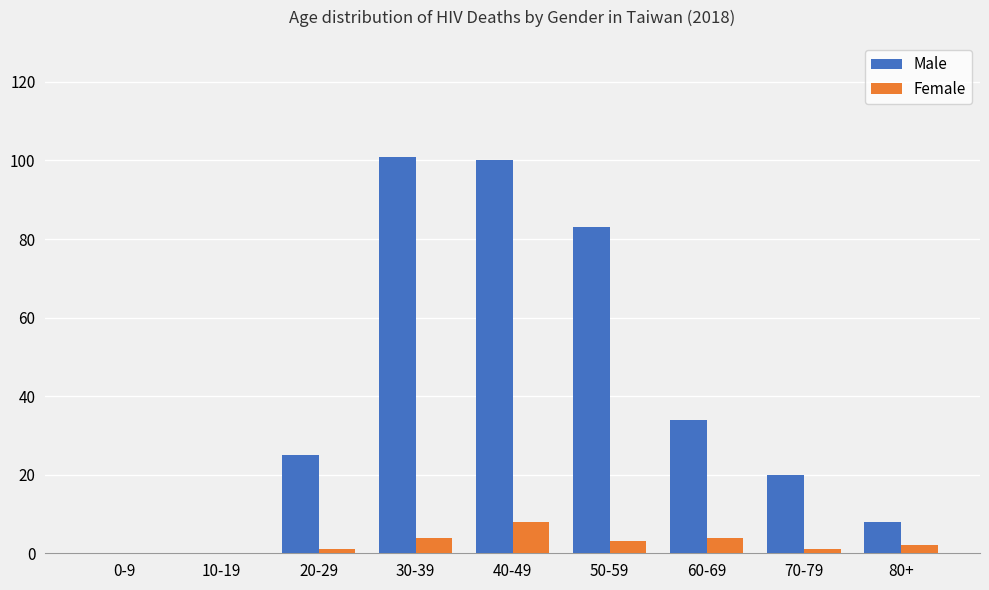

What is the sum of the Female values at 60-69 and 50-59?

7